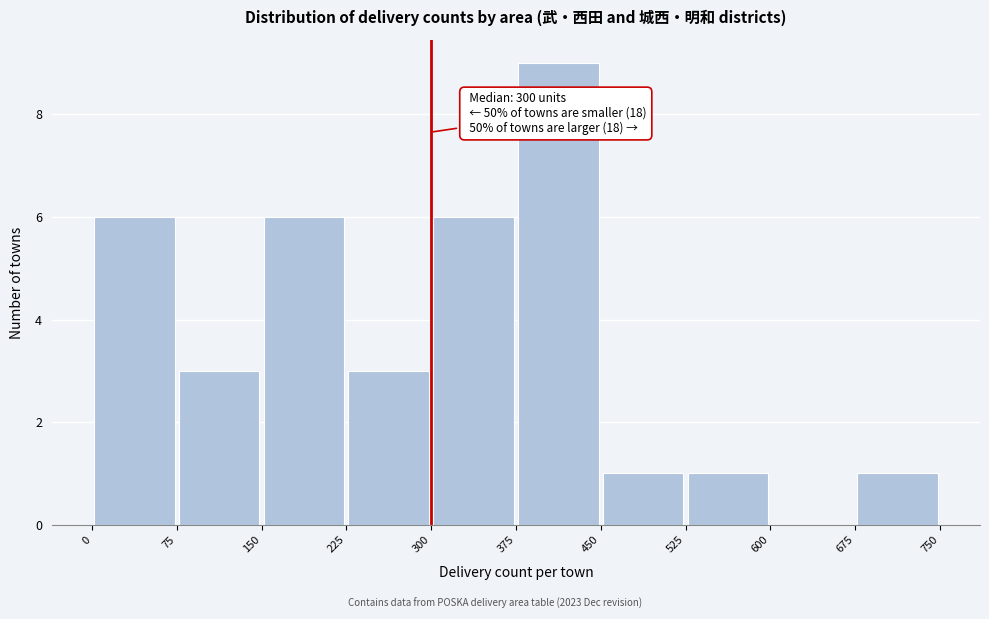

Which range on the x-axis has the tallest bar?

375 to 450